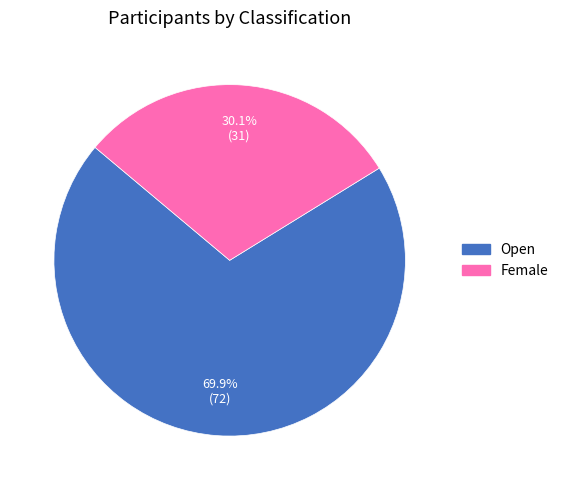

Between Open and Female, which is larger?

Open